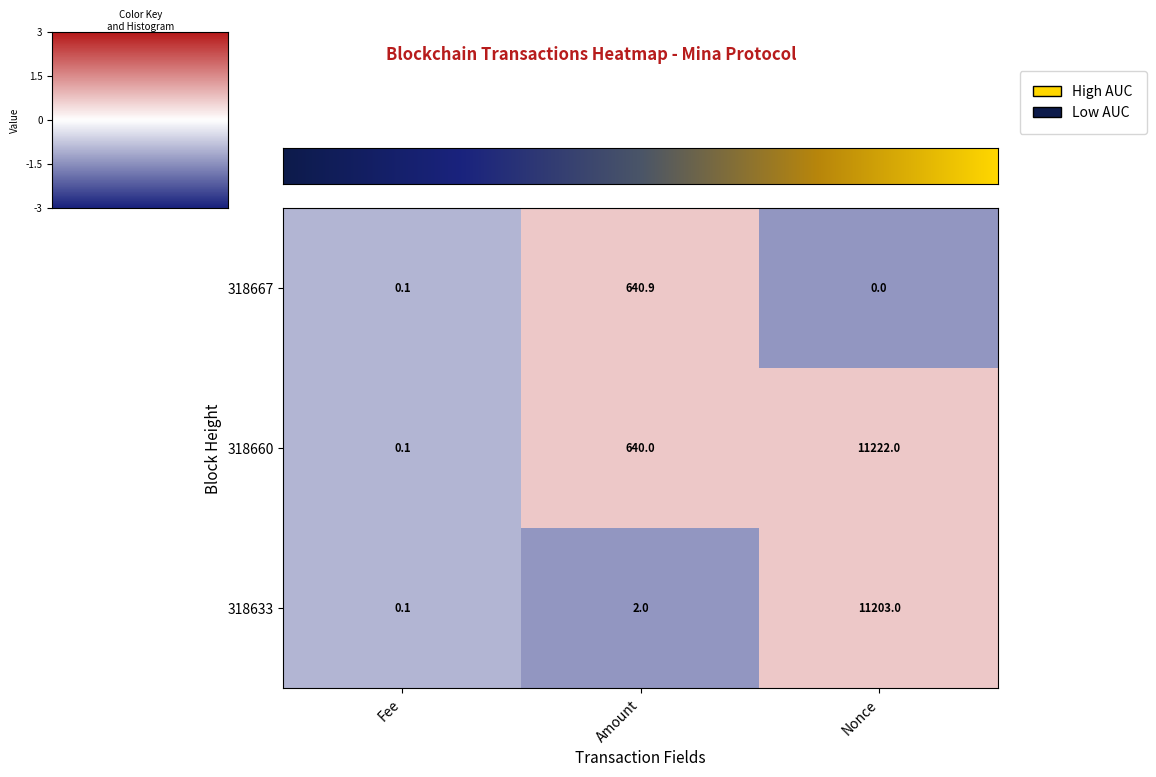

What is the difference between the maximum and second lowest values in the 318633 series?

11201.0